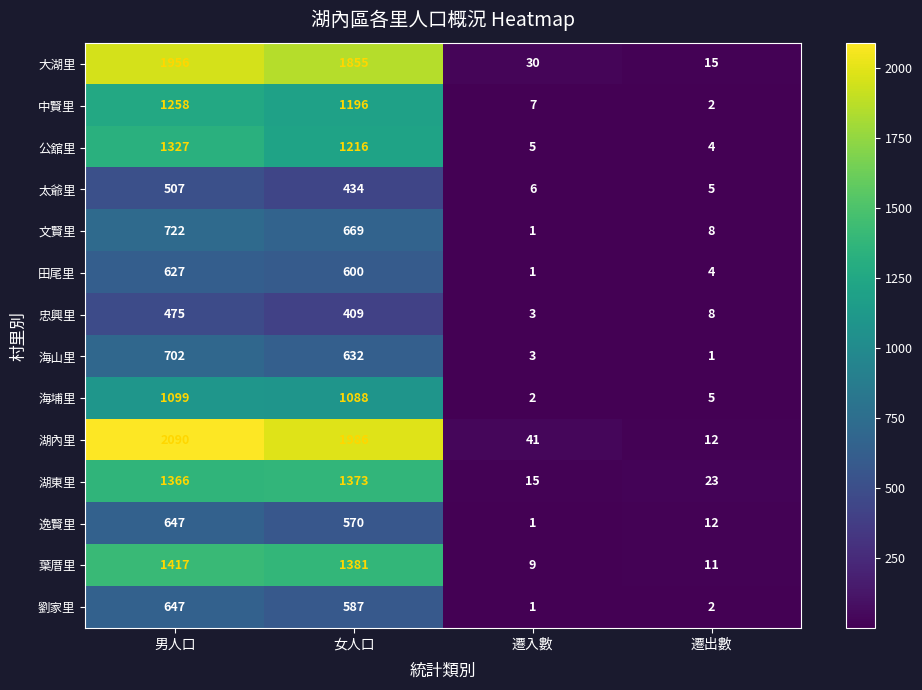

Is it true that 大湖里 equals 21 at 遷出數?

False